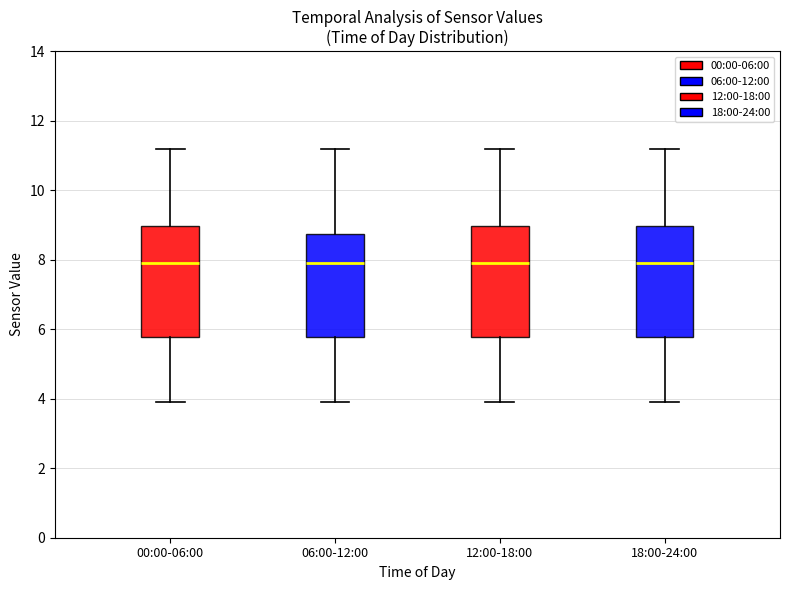

Reading left to right, read every box against the y-axis: the position of its median line, the range the box covers, and the ends of its whiskers. The values are not printed on the chart, so give them approximately, as read against the axis.

00:00-06:00: median 8.0, box 5.8 to 9.0, whiskers 4.0 to 11.2
06:00-12:00: median 8.0, box 5.8 to 8.8, whiskers 4.0 to 11.2
12:00-18:00: median 8.0, box 5.8 to 9.0, whiskers 4.0 to 11.2
18:00-24:00: median 8.0, box 5.8 to 9.0, whiskers 4.0 to 11.2